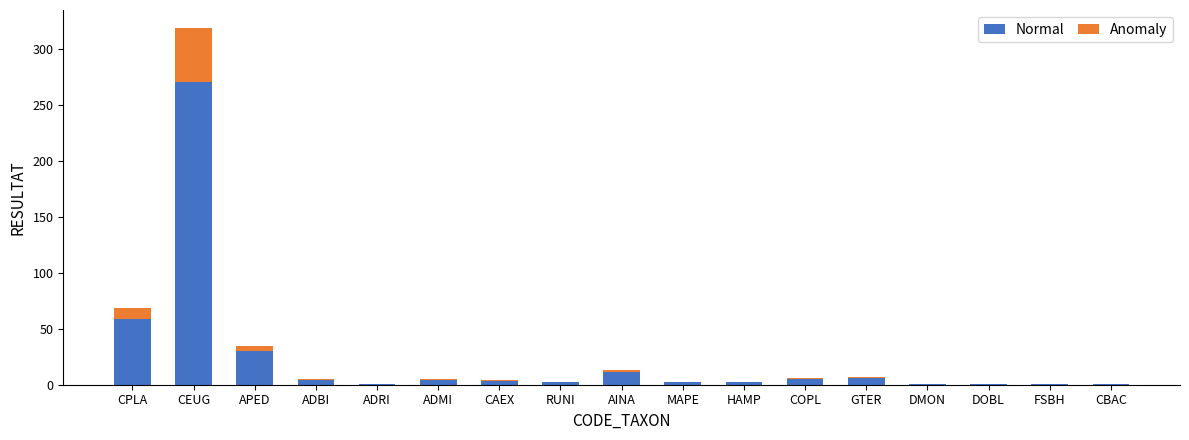

What is the total value across all series at FSBH?

1